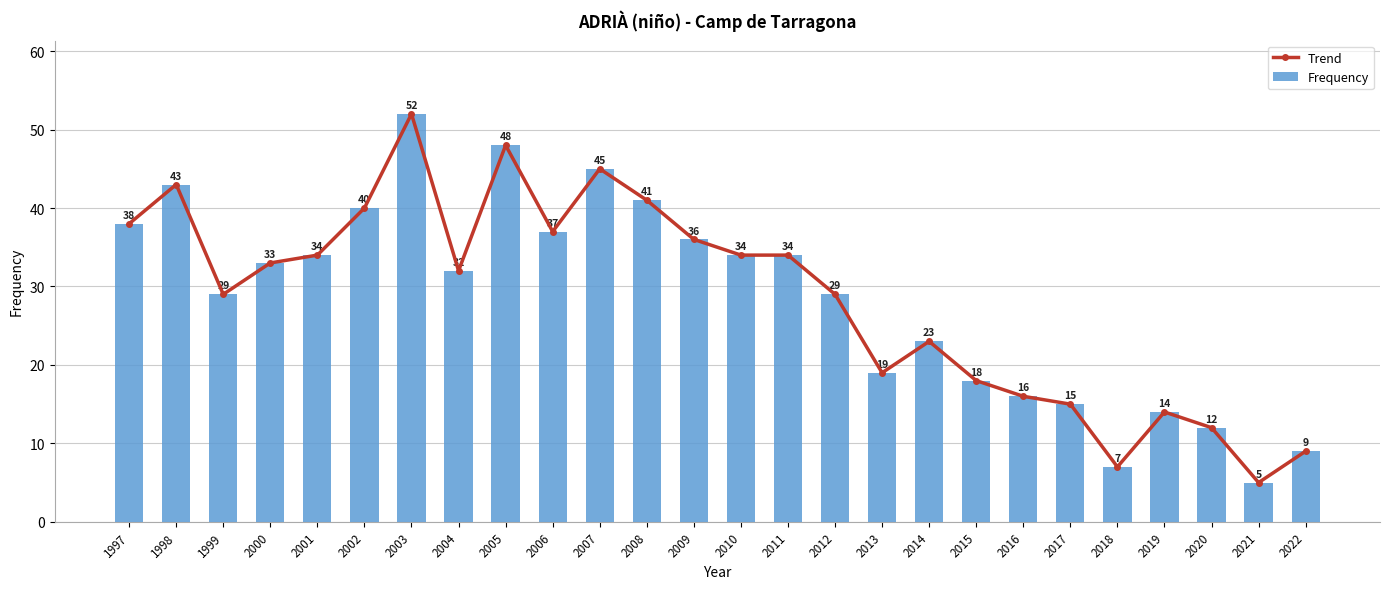

Is it true that Frequency equals 6 at 2022?

False